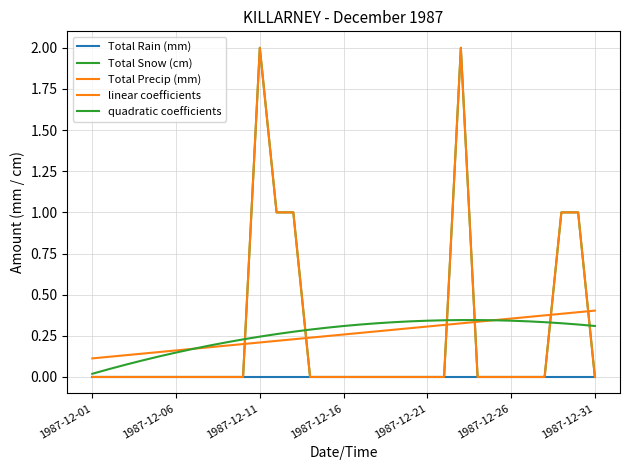

What is the average value of the quadratic coefficients series?

0.3